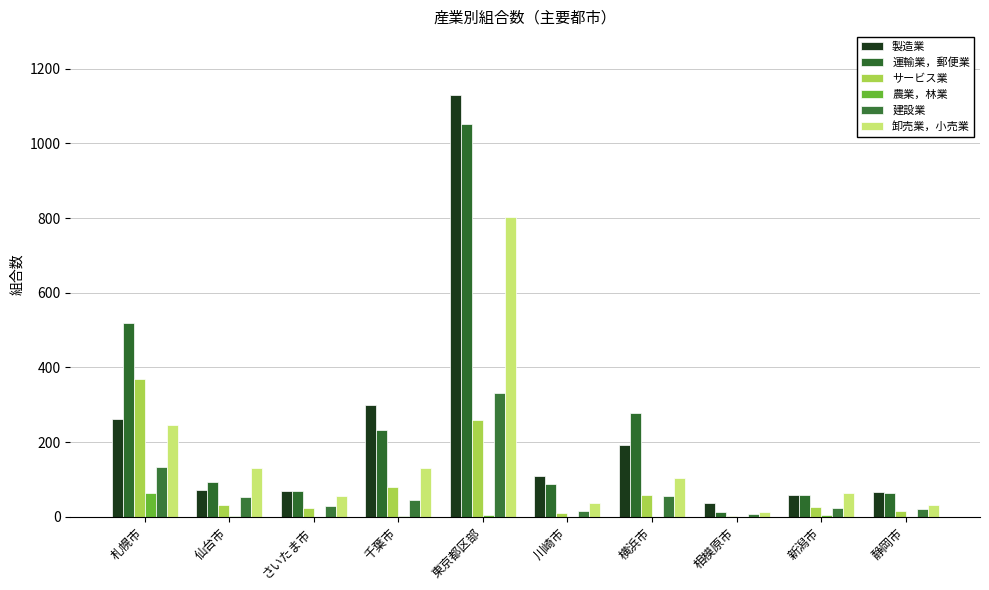

Which series has the widest spread of values?

製造業